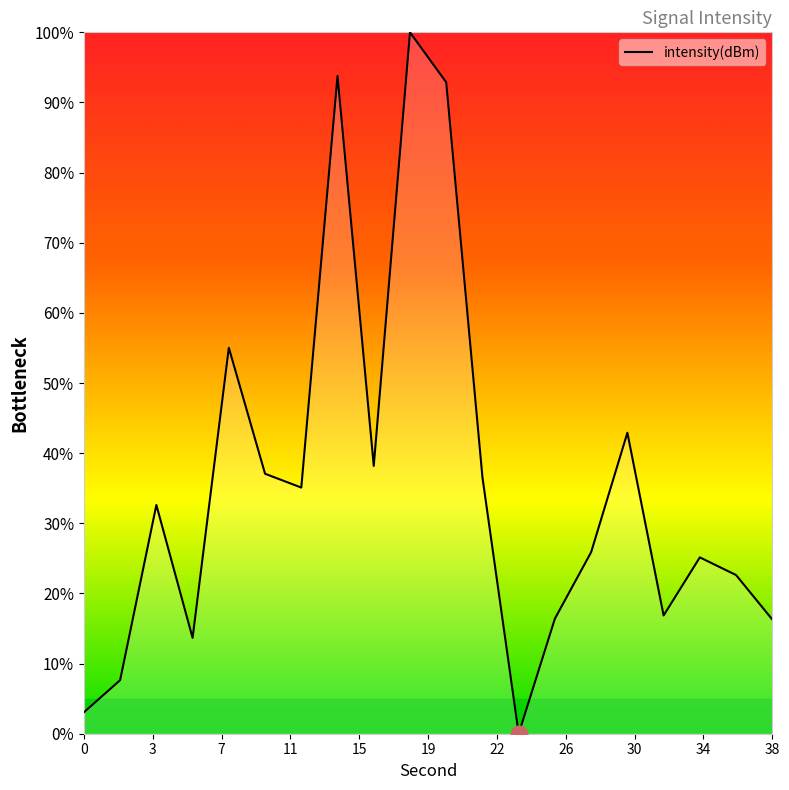

What is the difference between the maximum and minimum values?

100.0